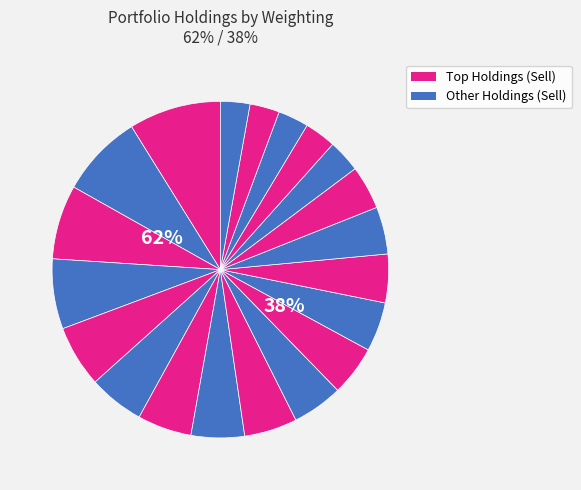

Is it true that SRCL is 3% of the pie?

True